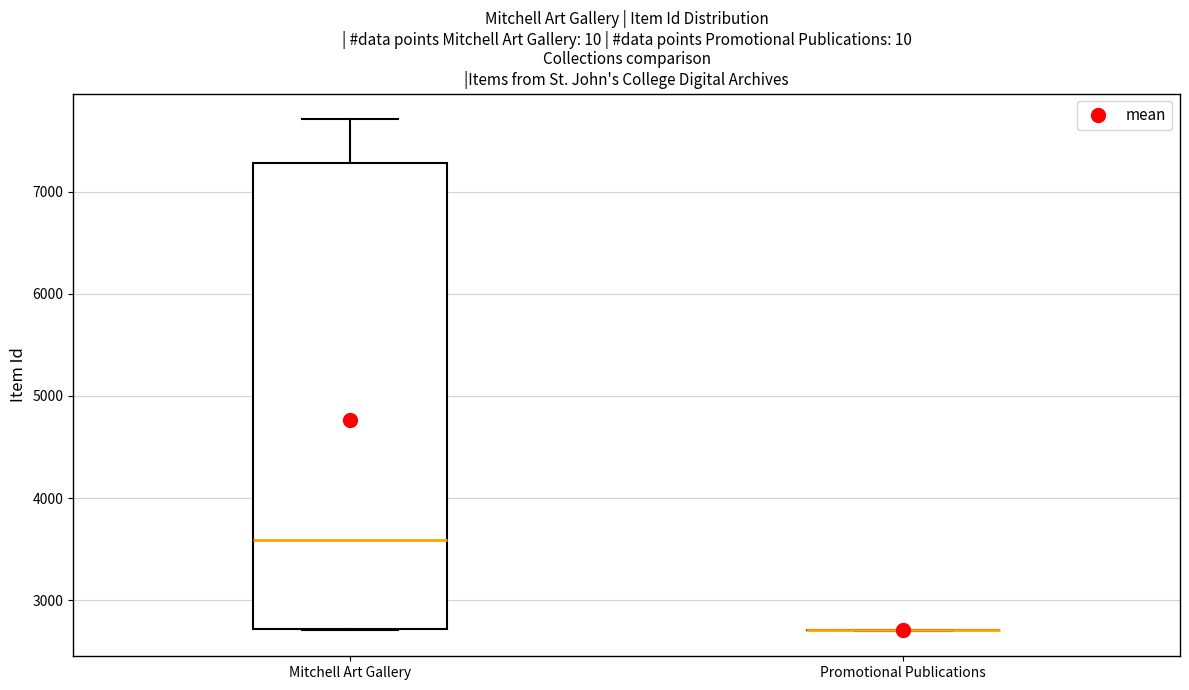

Reading left to right, read every box against the y-axis: the position of its median line, the range the box covers, and the ends of its whiskers. The values are not printed on the chart, so give them approximately, as read against the axis.

Mitchell Art Gallery: median 3600, box 2700 to 7300, whiskers 2700 to 7700
Promotional Publications: box collapsed to a line at 2700, whiskers 2700 to 2700